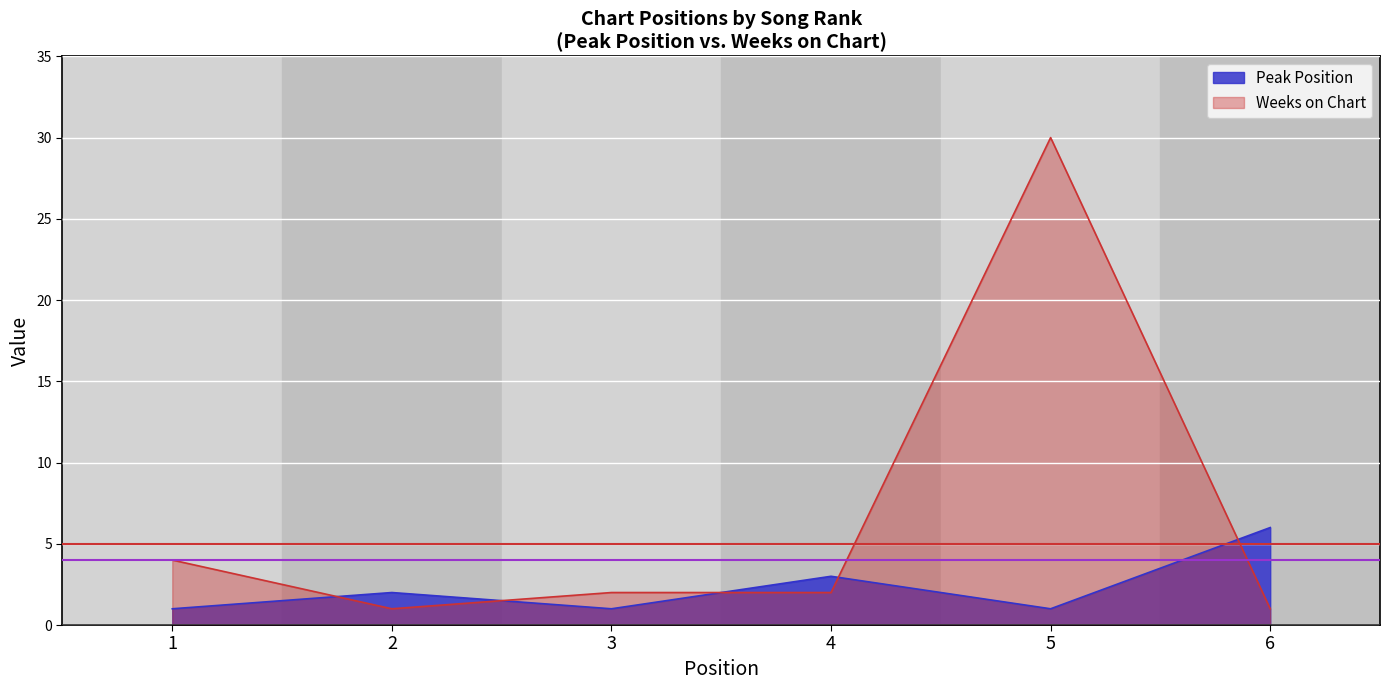

Is it true that Peak Position equals 3 at 2?

False